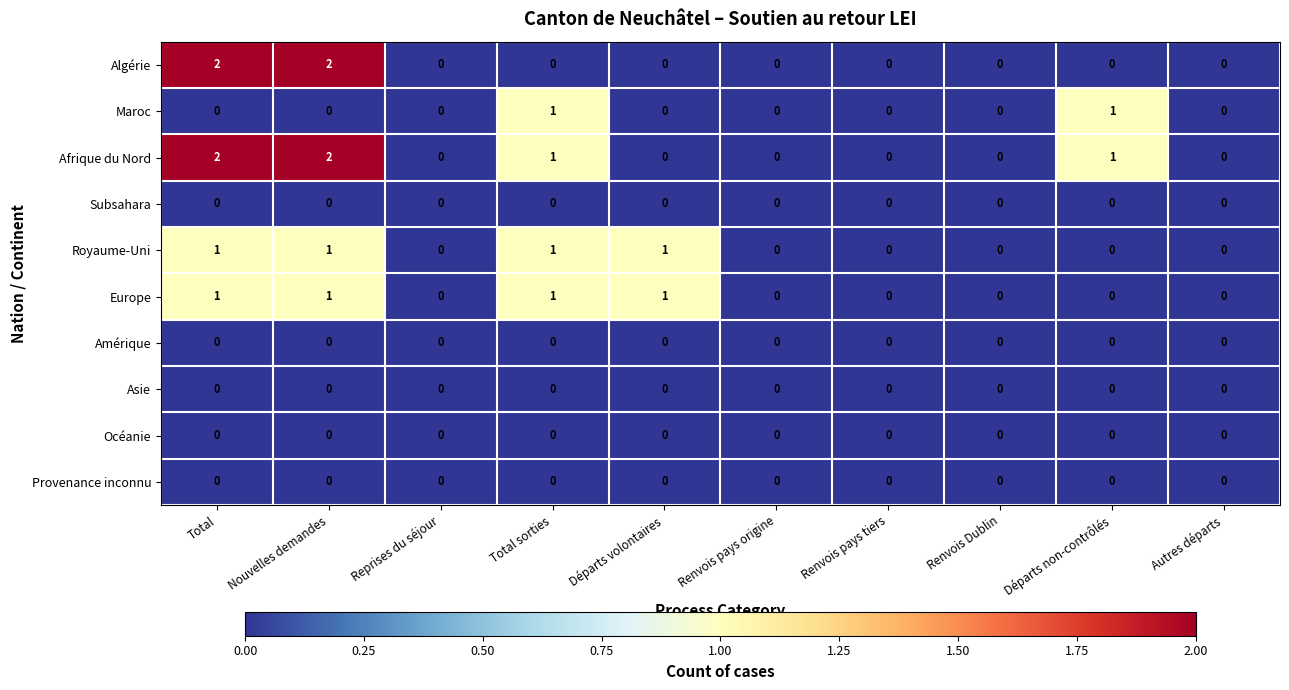

The value of Afrique du Nord at Départs volontaires is 0. True or false?

True